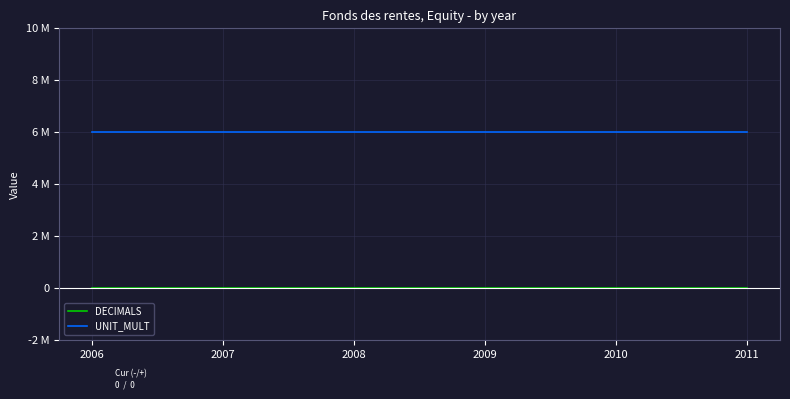

What is the value of the UNIT_MULT point at the 1st from the left?

6